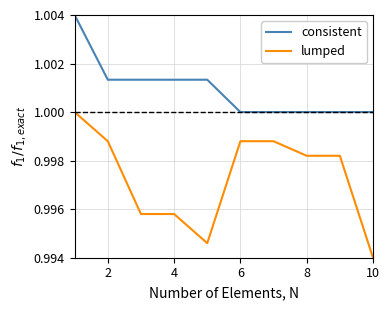

True or false: consistent and lumped intersect in this chart.

False